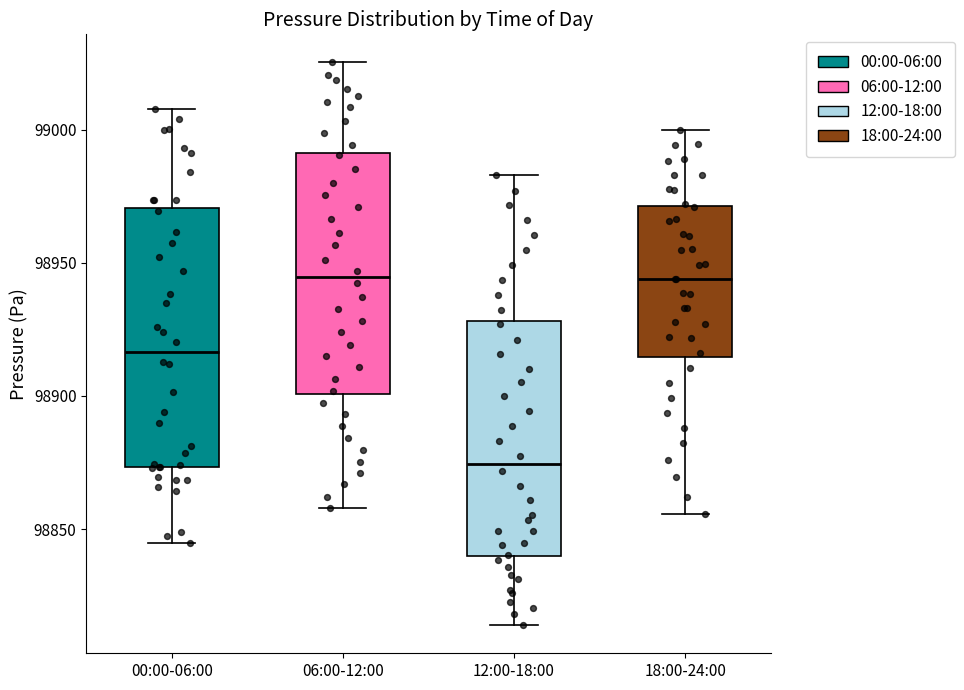

Where does the median line of the box for 18:00-24:00 sit on the y-axis? The values are not printed on the chart, so give them approximately, as read against the axis.

98945